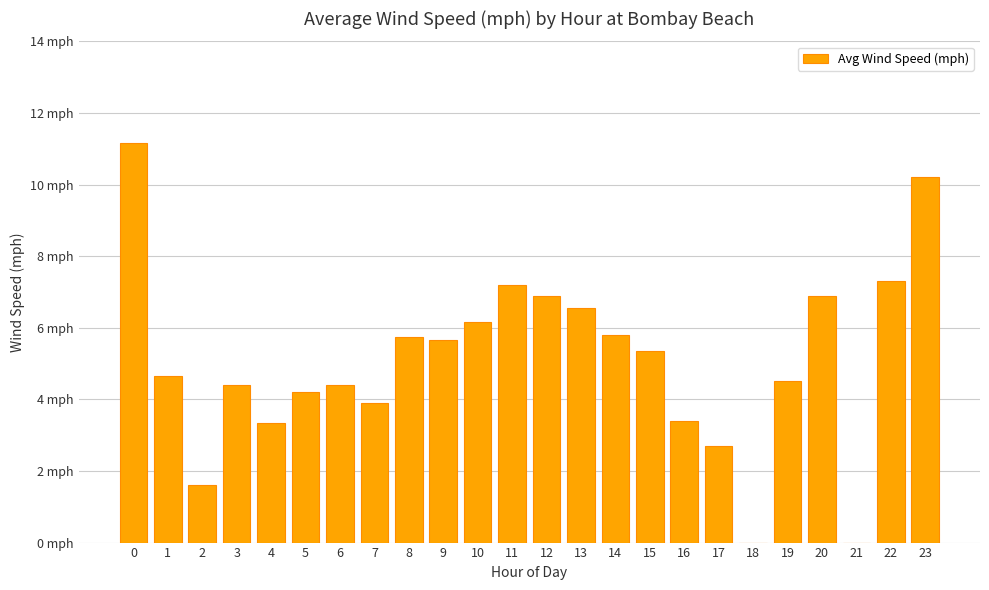

Read the value at 6.

4.4